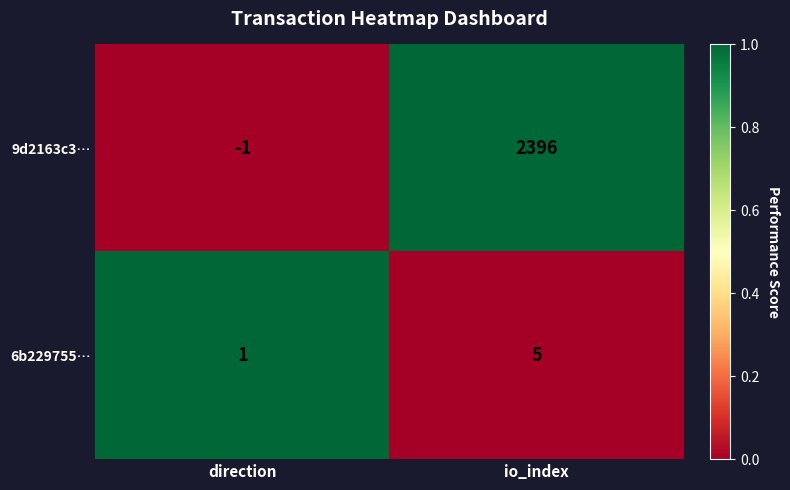

The 6b229755… series shows 8 at io_index. True or false?

False